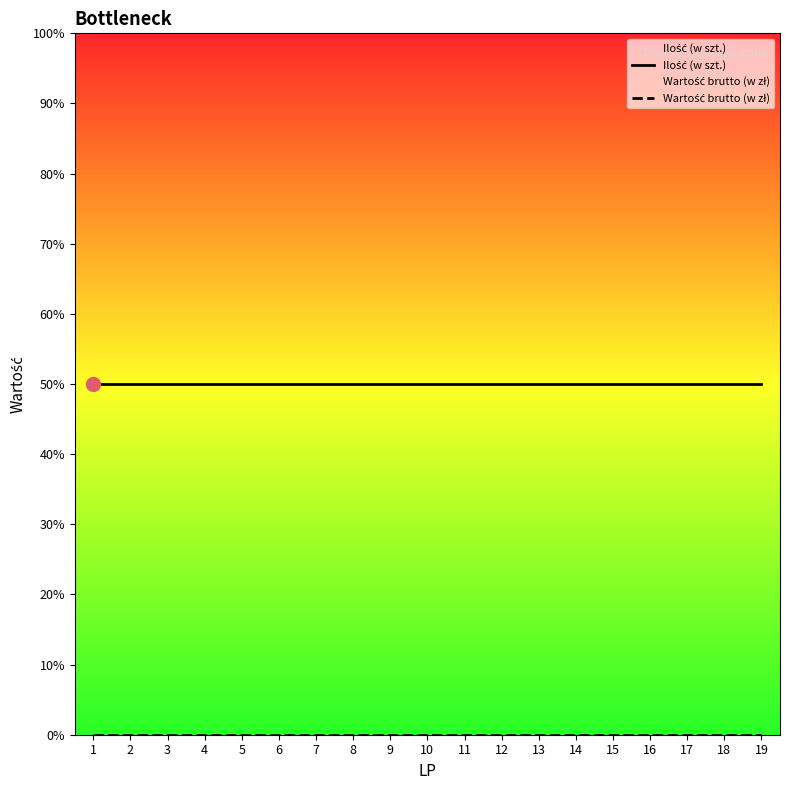

Between 9 and 14, which series saw the biggest shift?

Ilość (w szt.)